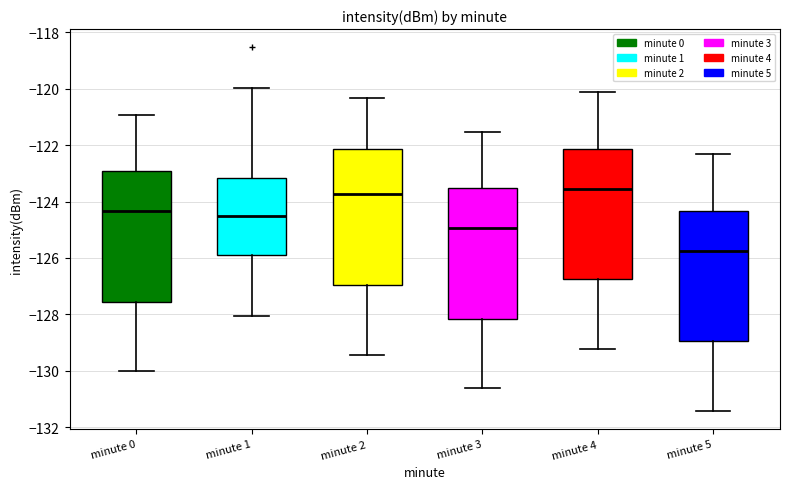

Where is the lower edge of the box for minute 4 on the y-axis? The values are not printed on the chart, so give them approximately, as read against the axis.

-126.8